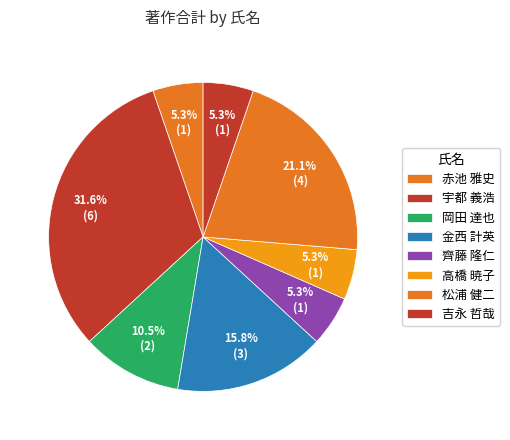

Which slice is the largest?

宇都 義浩